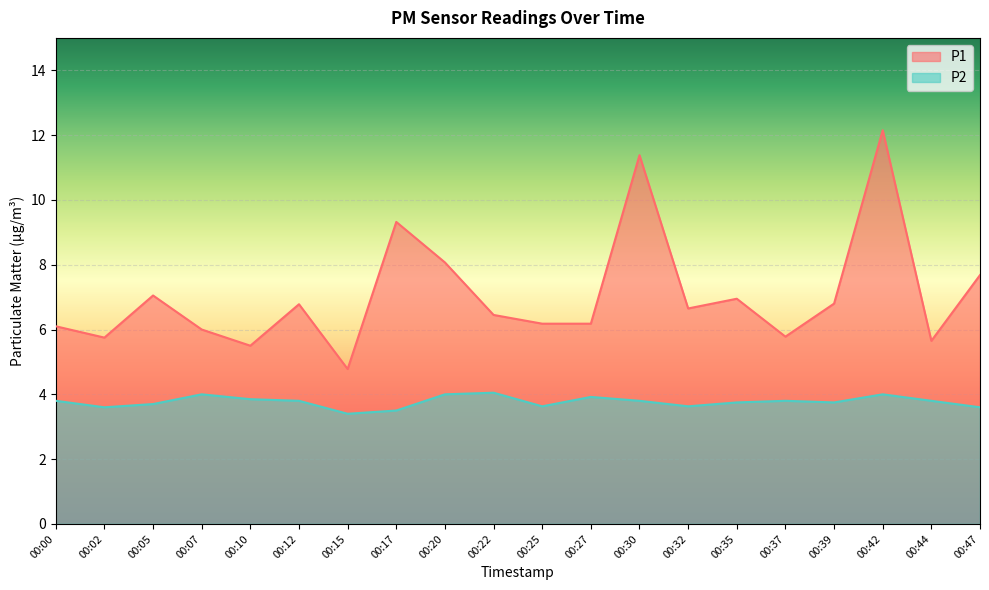

Reading left to right, what are all the values shown in this chart?

P1: 6.1	5.8	7.0	6.0	5.5	6.8	4.8	9.3	8.1	6.5	6.2	6.2	11.4	6.7	7.0	5.8	6.8	12.2	5.7	7.7
P2: 3.8	3.6	3.7	4.0	3.9	3.8	3.4	3.5	4.0	4.0	3.6	3.9	3.8	3.6	3.8	3.8	3.8	4.0	3.8	3.6